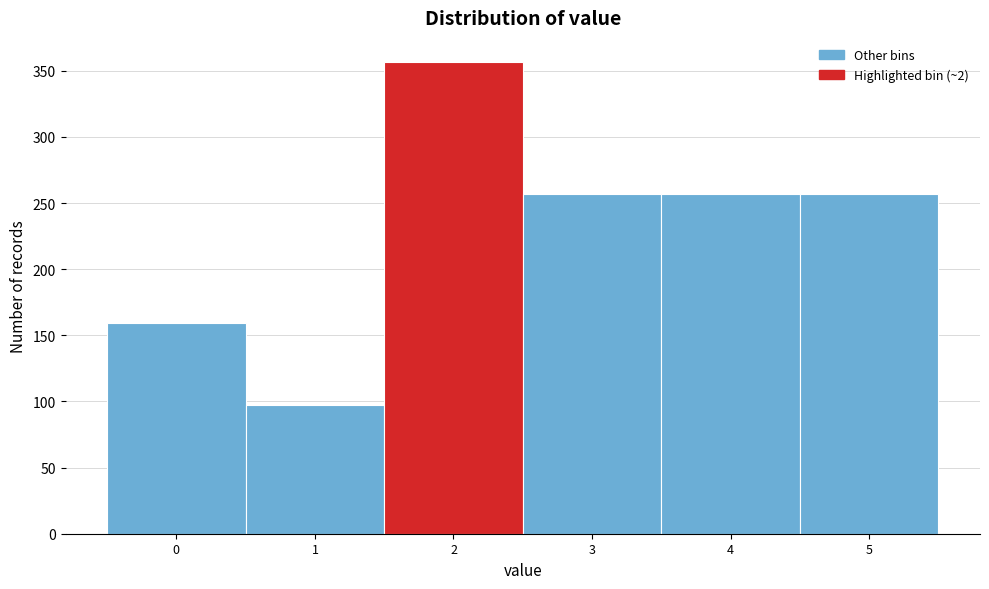

Reading right to left, list all the values displayed in this chart.

257	257	257	357	97	159